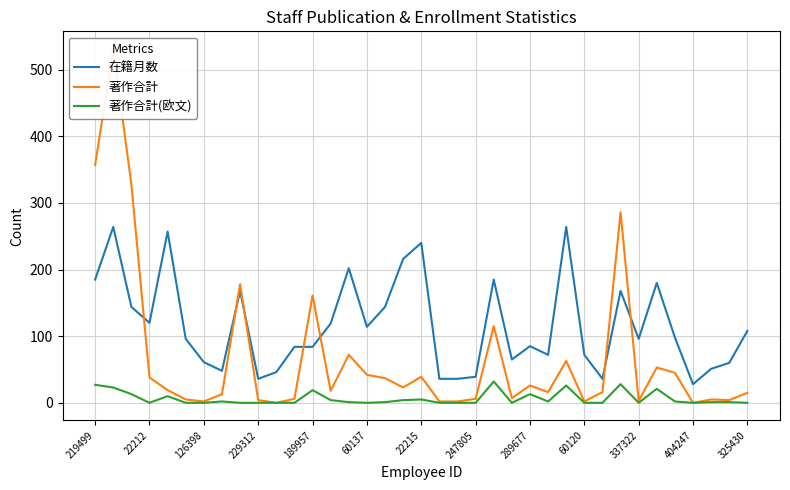

Where does the 在籍月数 series first go above 96?

219499